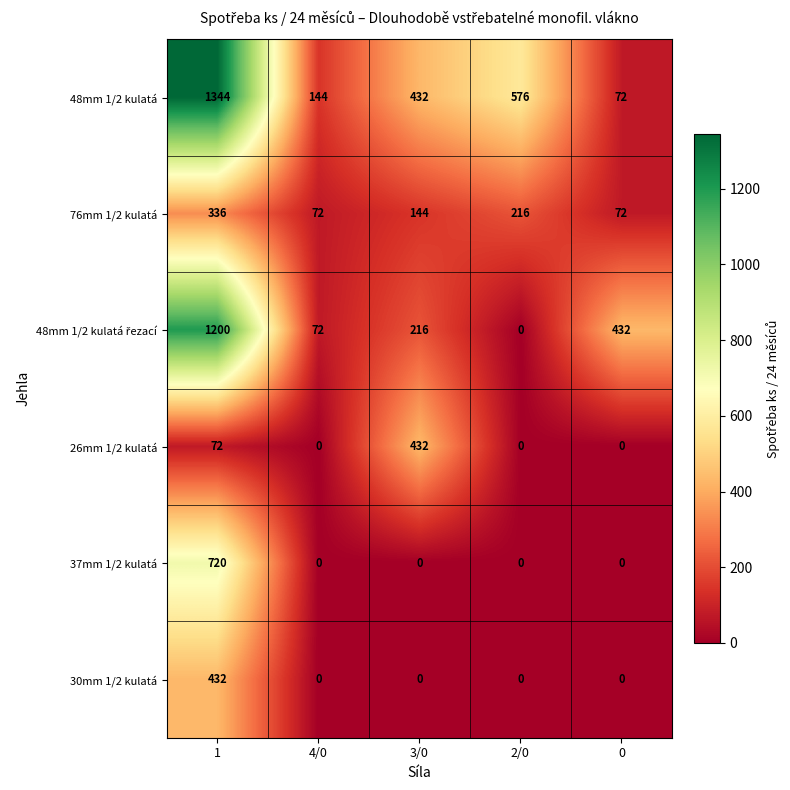

What is the lowest value of the 76mm 1/2 kulatá series?

72